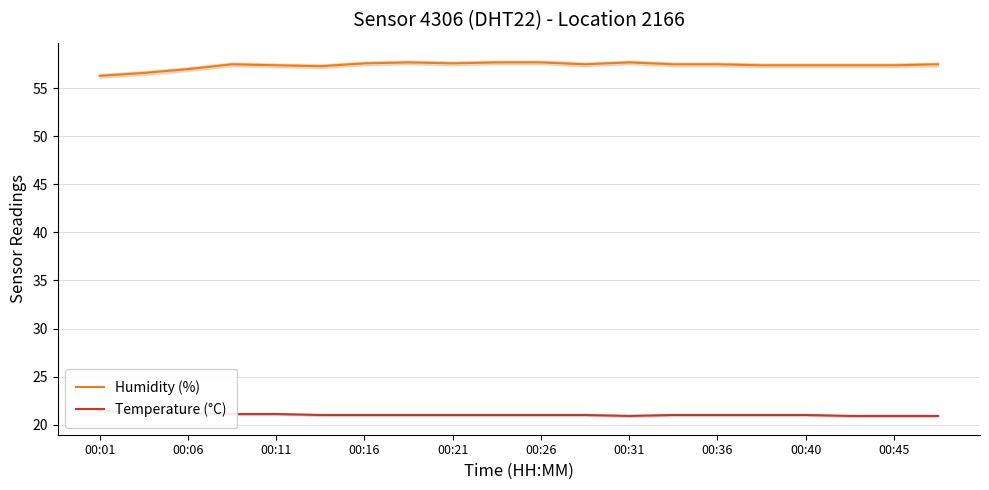

How many values in the Humidity (%) series exceed 57?

17